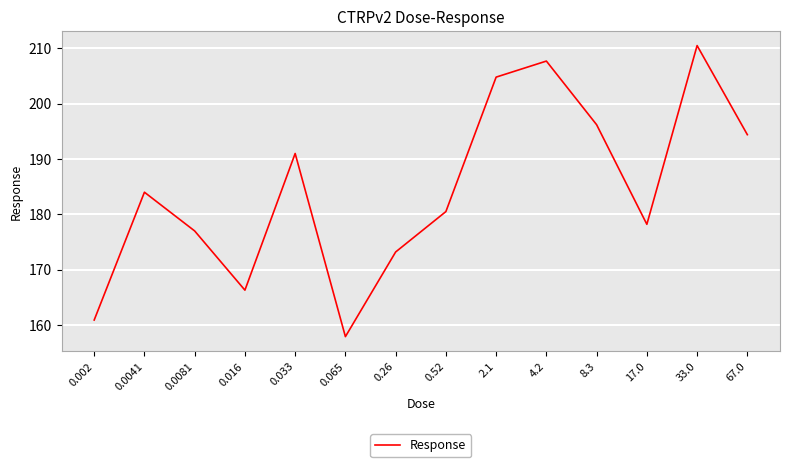

What position from the right is 2.1?

6